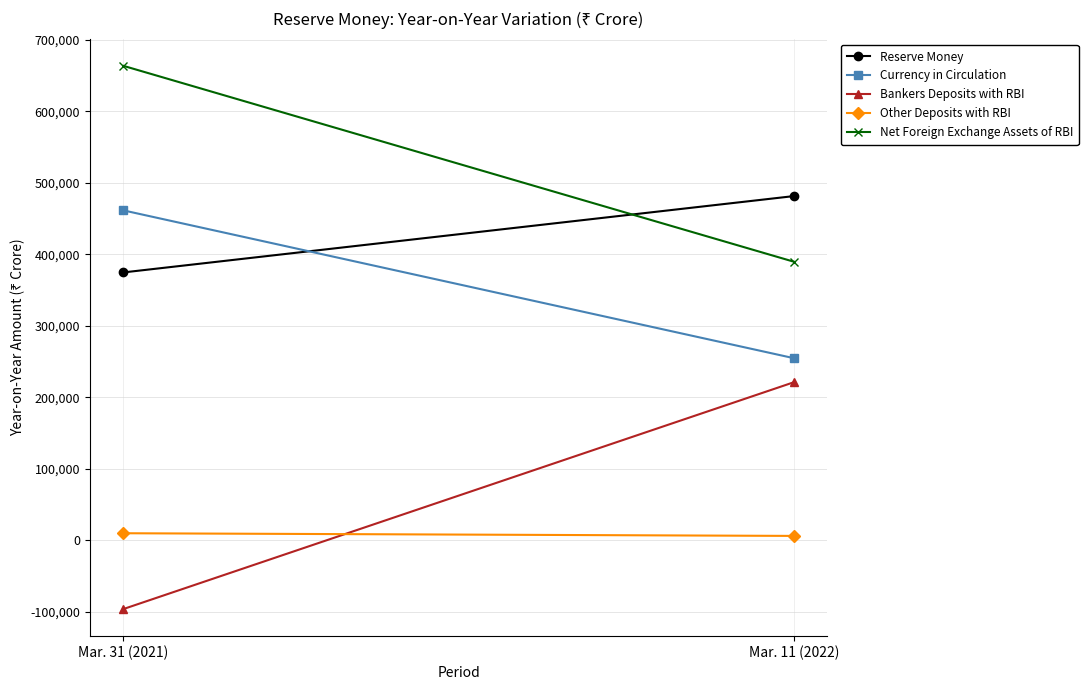

Rank the series at Mar. 31 (2021) from highest to lowest value.

Net Foreign Exchange Assets of RBI, Currency in Circulation, Reserve Money, Other Deposits with RBI, Bankers Deposits with RBI